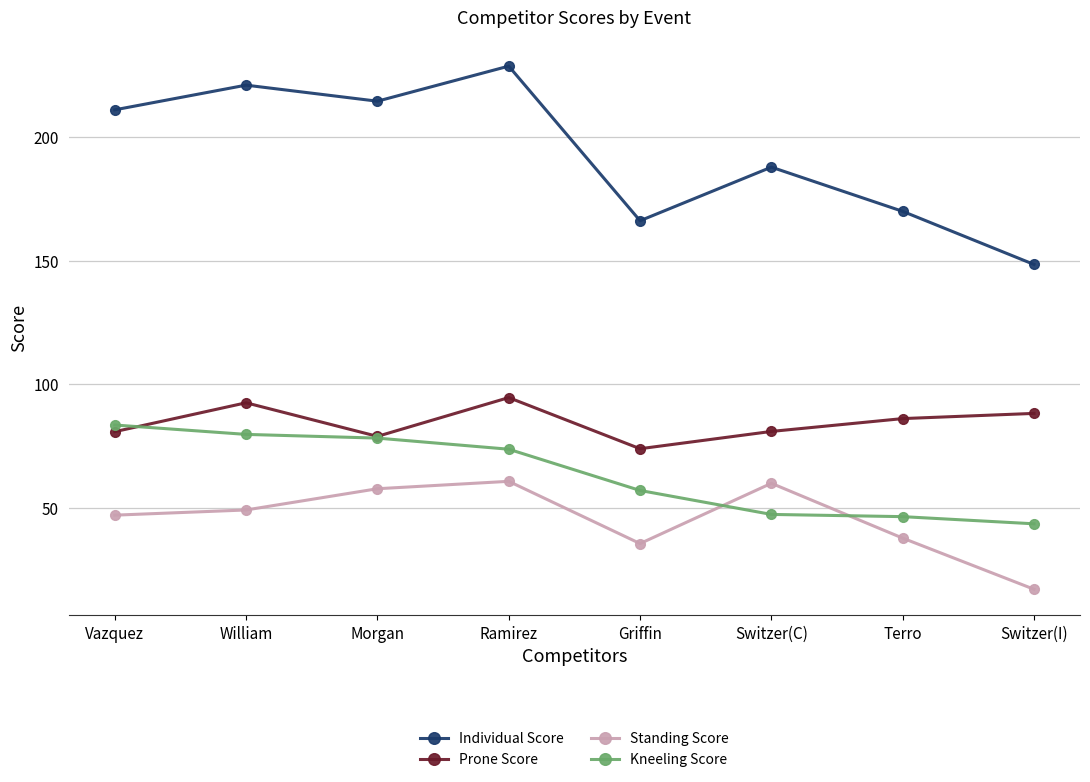

What is the value of the Kneeling Score point at the 2nd from the left?

79.6